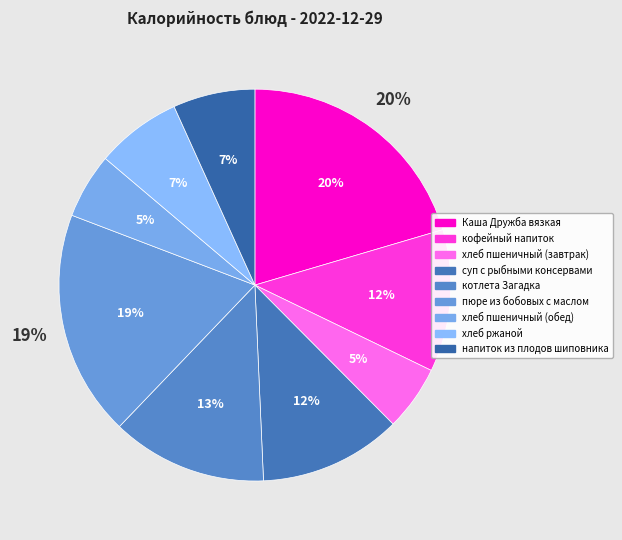

Is there any slice that represents more than half of the pie?

No